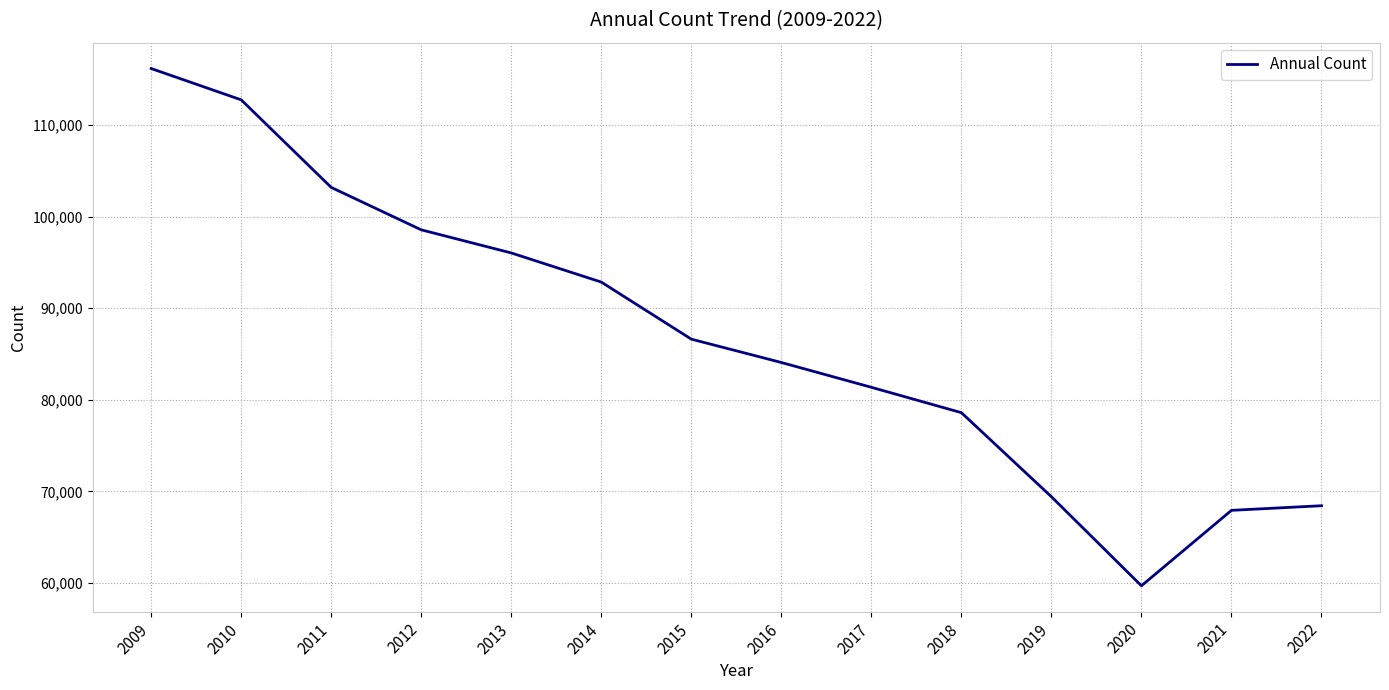

What is the sum of all values?

1215691